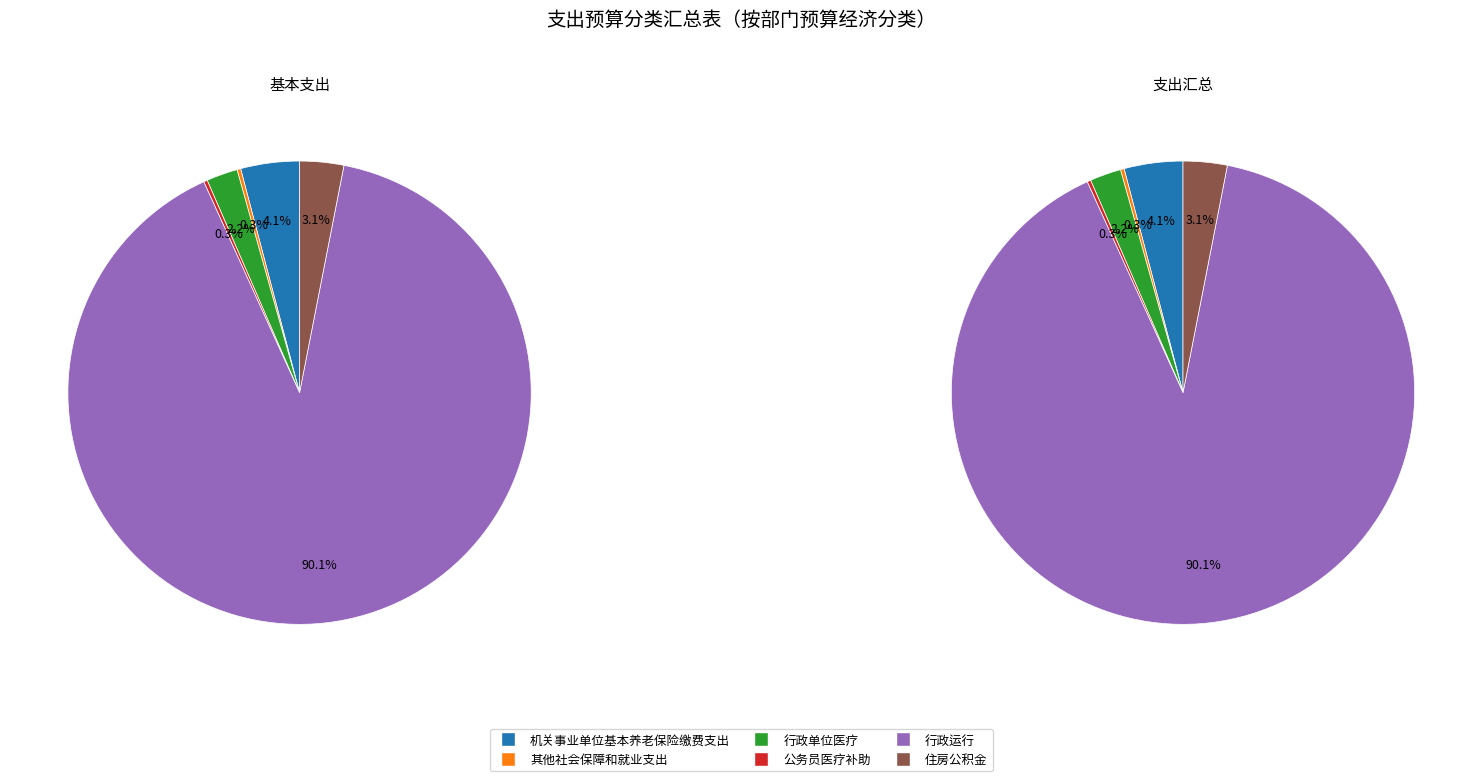

Does any single category account for the majority?

Yes